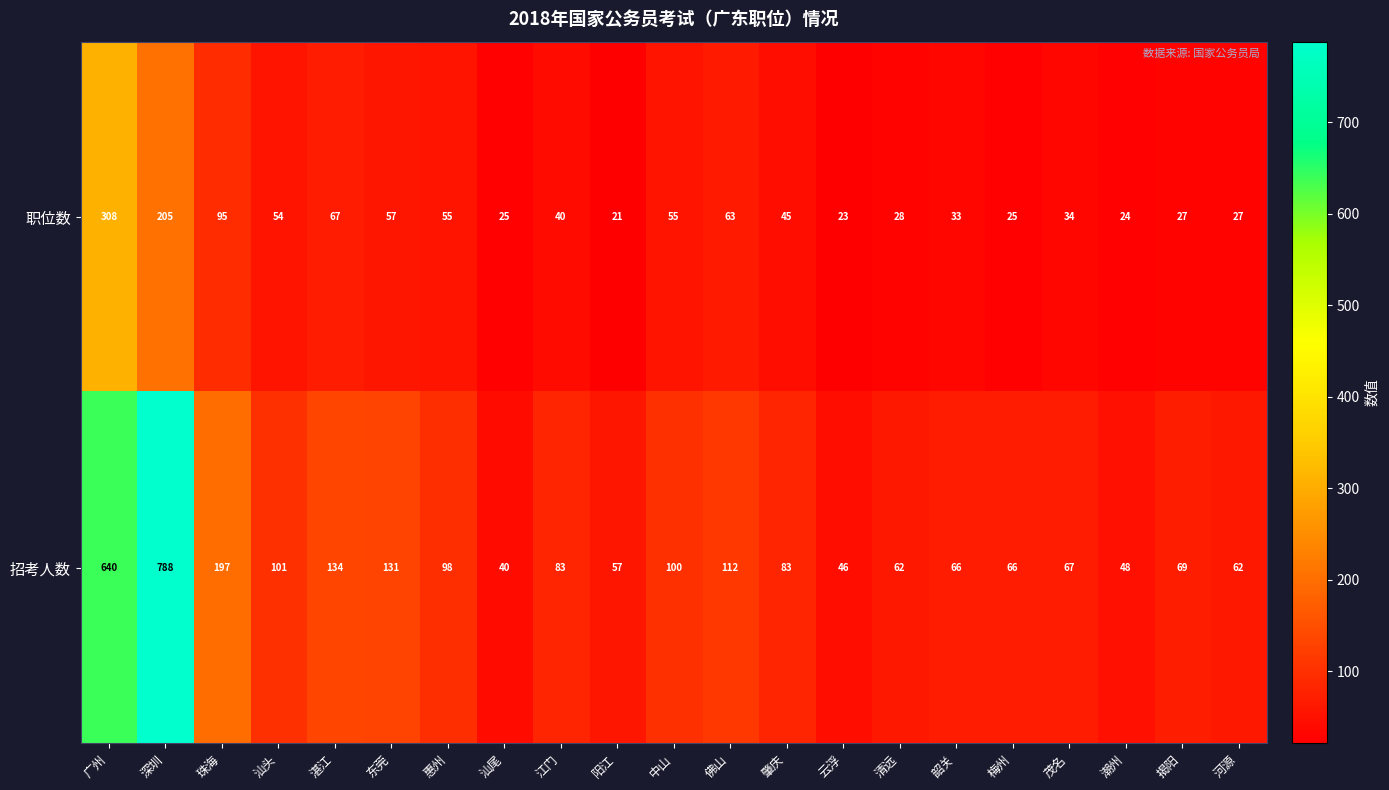

Count the number of data series in this chart.

2